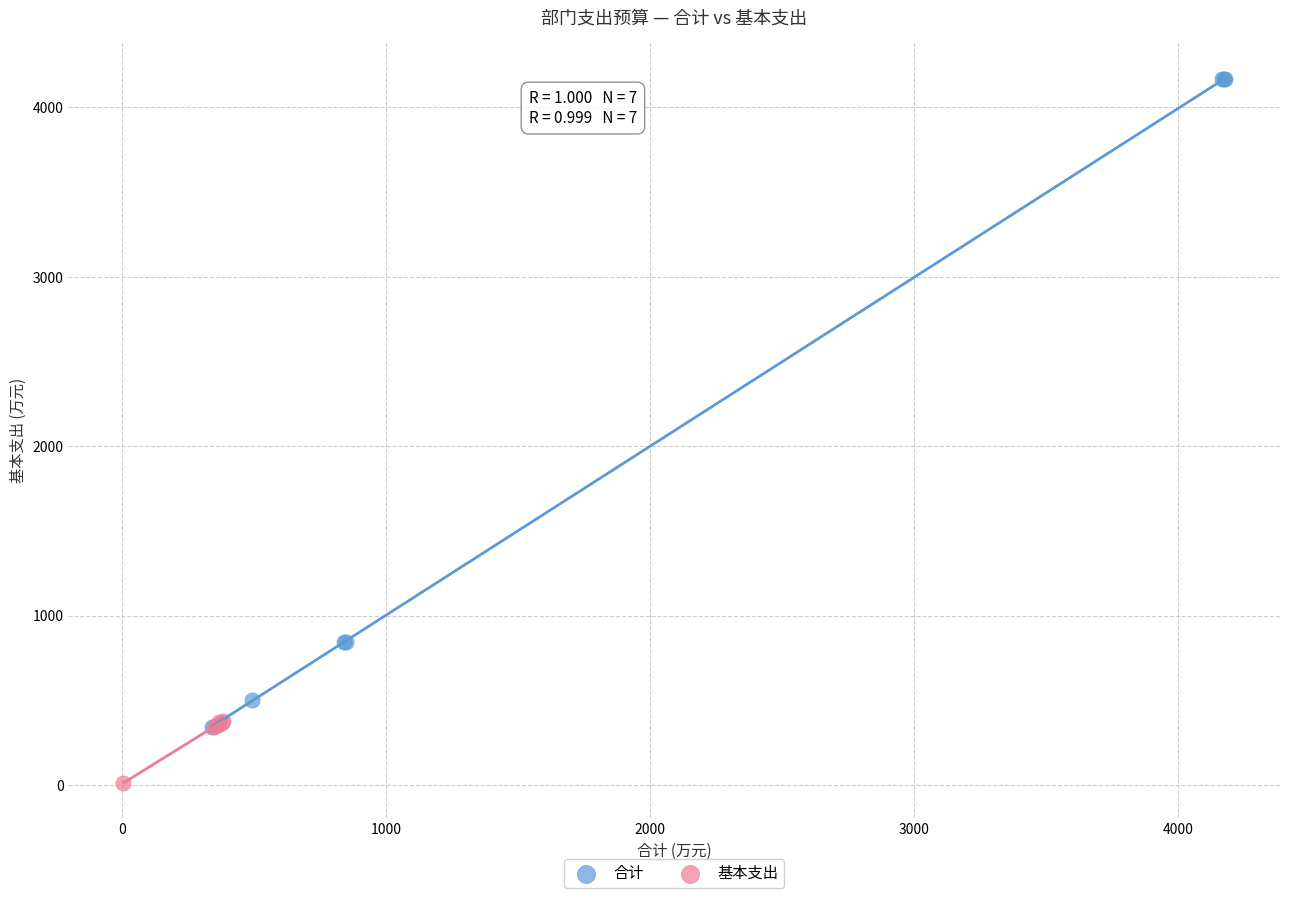

Which series reaches the maximum Y coordinate?

合计